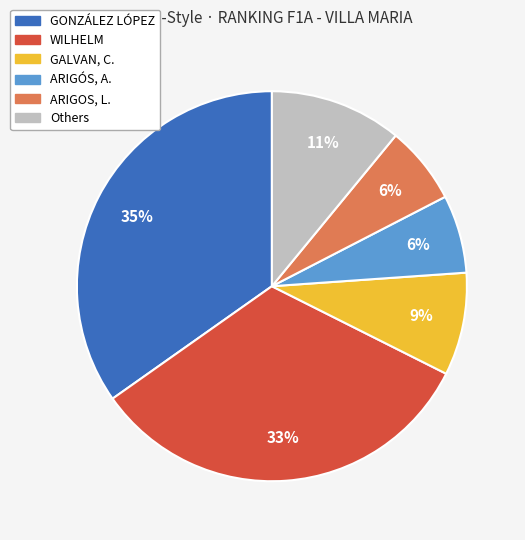

To the nearest percent, what is the average slice percentage?

17%